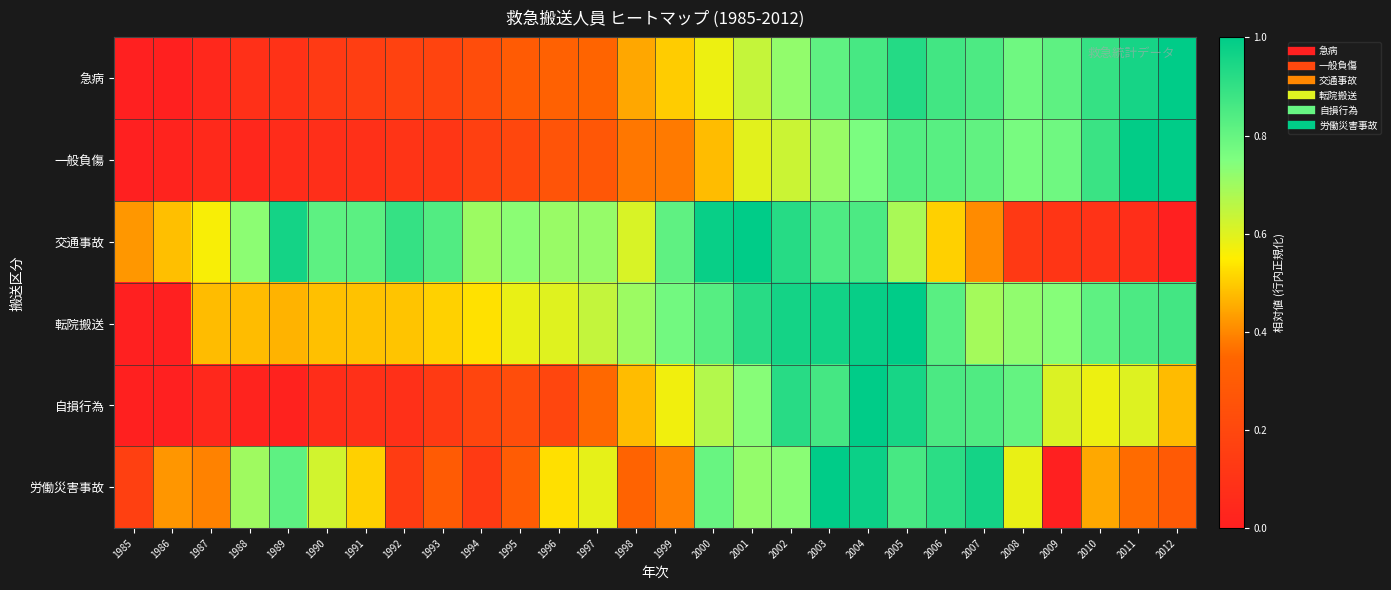

Reading right to left, list all the values displayed in this chart.

急病: 2012=1.0	2011=1.0	2010=0.9	2009=0.8	2008=0.8	2007=0.8	2006=0.9	2005=0.9	2004=0.9	2003=0.8	2002=0.7	2001=0.6	2000=0.6	1999=0.5	1998=0.4	1997=0.3	1996=0.3	1995=0.3	1994=0.2	1993=0.2	1992=0.2	1991=0.2	1990=0.1	1989=0.1	1988=0.1	1987=0.0	1986=0.0	1985=0.0
一般負傷: 2012=1.0	2011=1.0	2010=0.9	2009=0.8	2008=0.8	2007=0.8	2006=0.8	2005=0.8	2004=0.8	2003=0.7	2002=0.6	2001=0.6	2000=0.5	1999=0.4	1998=0.4	1997=0.3	1996=0.3	1995=0.2	1994=0.2	1993=0.1	1992=0.1	1991=0.1	1990=0.1	1989=0.1	1988=0.0	1987=0.0	1986=0.0	1985=0.0
交通事故: 2012=0.0	2011=0.1	2010=0.1	2009=0.1	2008=0.1	2007=0.4	2006=0.5	2005=0.7	2004=0.9	2003=0.8	2002=0.9	2001=1.0	2000=1.0	1999=0.8	1998=0.6	1997=0.7	1996=0.7	1995=0.7	1994=0.7	1993=0.8	1992=0.9	1991=0.8	1990=0.8	1989=1.0	1988=0.7	1987=0.6	1986=0.5	1985=0.4
転院搬送: 2012=0.9	2011=0.9	2010=0.8	2009=0.7	2008=0.7	2007=0.7	2006=0.8	2005=1.0	2004=1.0	2003=1.0	2002=1.0	2001=0.9	2000=0.8	1999=0.8	1998=0.7	1997=0.6	1996=0.6	1995=0.6	1994=0.5	1993=0.5	1992=0.5	1991=0.5	1990=0.5	1989=0.5	1988=0.5	1987=0.5	1986=0.0	1985=0.0
自損行為: 2012=0.5	2011=0.6	2010=0.6	2009=0.6	2008=0.8	2007=0.8	2006=0.9	2005=1.0	2004=1.0	2003=0.9	2002=0.9	2001=0.7	2000=0.7	1999=0.6	1998=0.5	1997=0.4	1996=0.2	1995=0.2	1994=0.2	1993=0.1	1992=0.1	1991=0.1	1990=0.1	1989=0.0	1988=0.0	1987=0.0	1986=0.0	1985=0.0
労働災害事故: 2012=0.3	2011=0.4	2010=0.4	2009=0.0	2008=0.6	2007=1.0	2006=0.9	2005=0.9	2004=1.0	2003=1.0	2002=0.7	2001=0.7	2000=0.8	1999=0.4	1998=0.3	1997=0.6	1996=0.5	1995=0.3	1994=0.1	1993=0.3	1992=0.1	1991=0.5	1990=0.6	1989=0.8	1988=0.7	1987=0.4	1986=0.4	1985=0.2